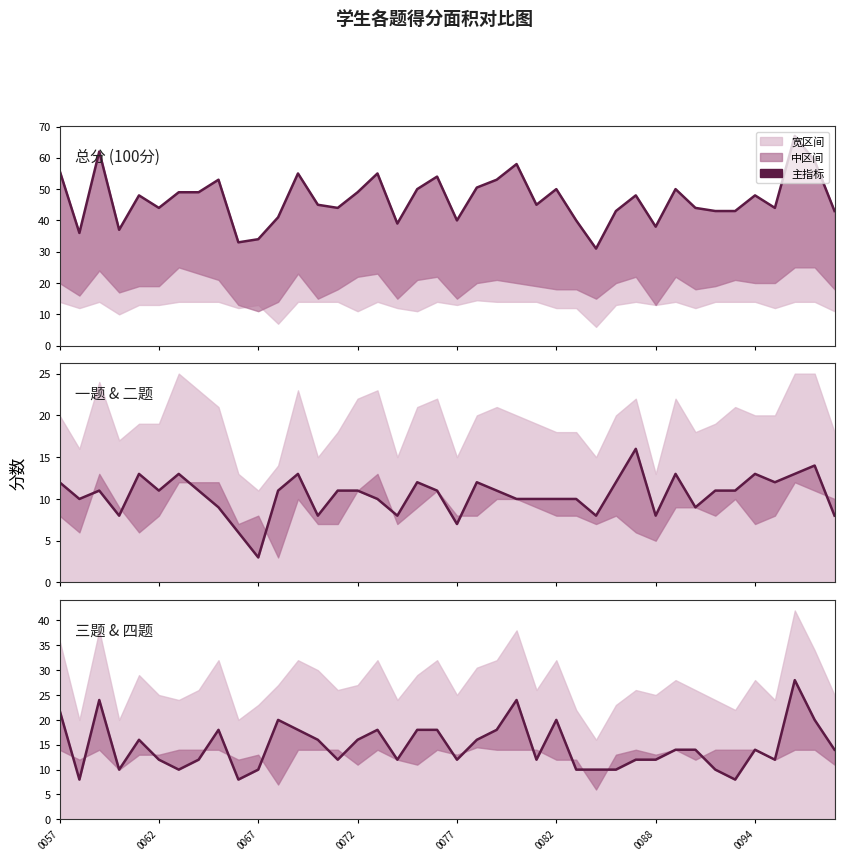

Which series has the largest total across all categories?

总分 (100分)